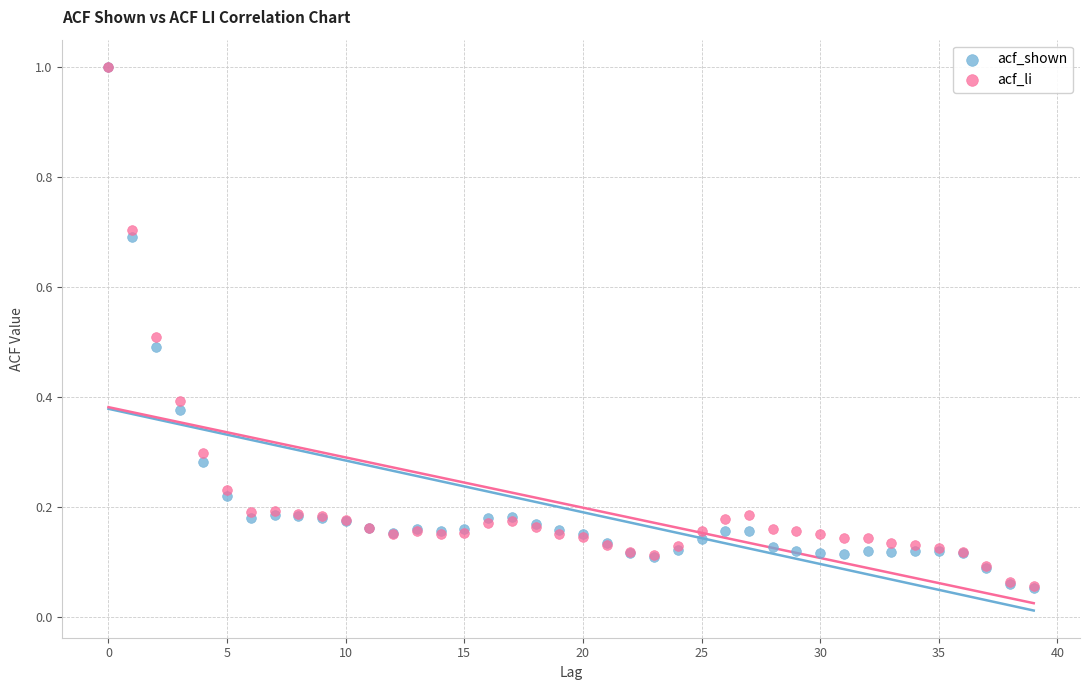

What are all the series names shown in the legend?

acf_shown, acf_li